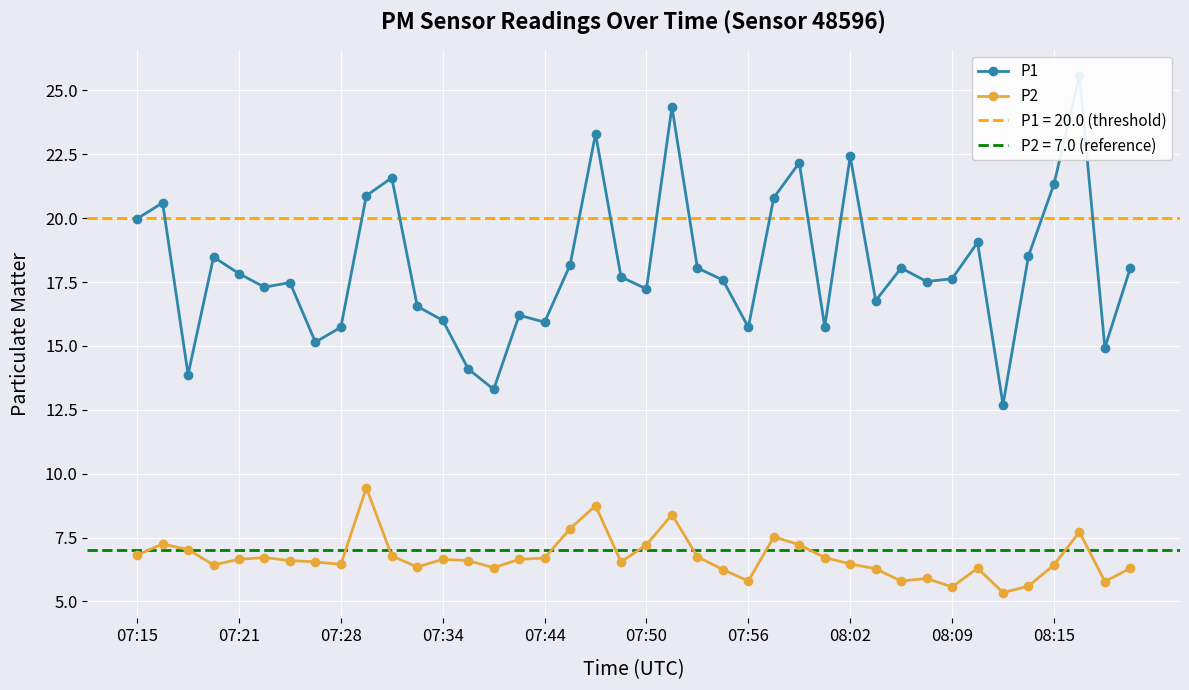

What position from the right is 27?

13